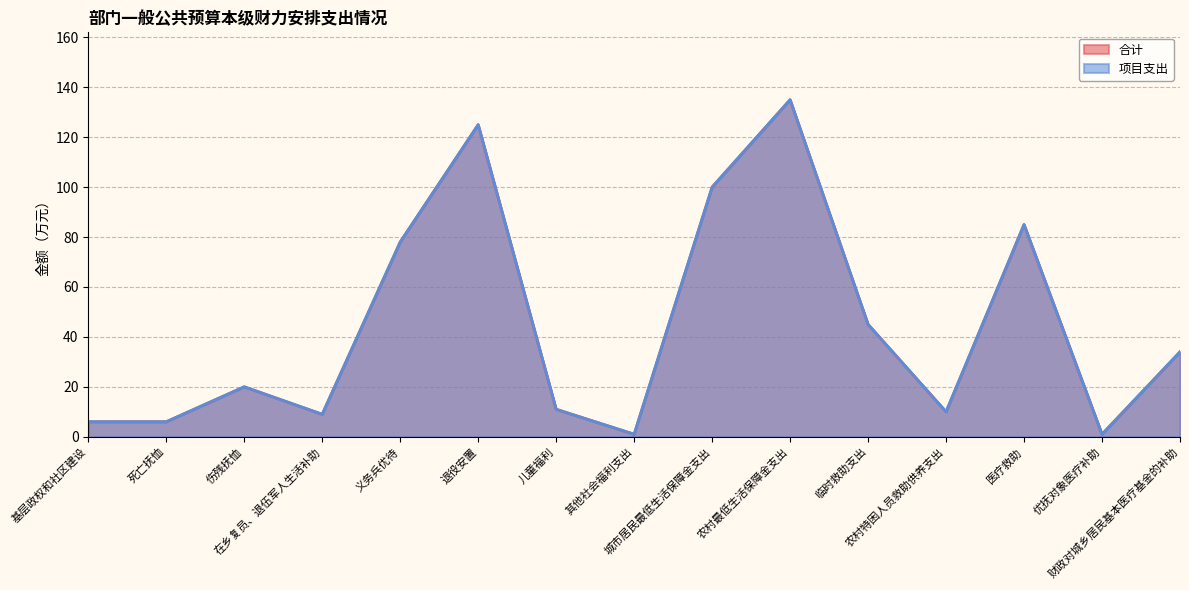

How many categories are shown in the chart?

15